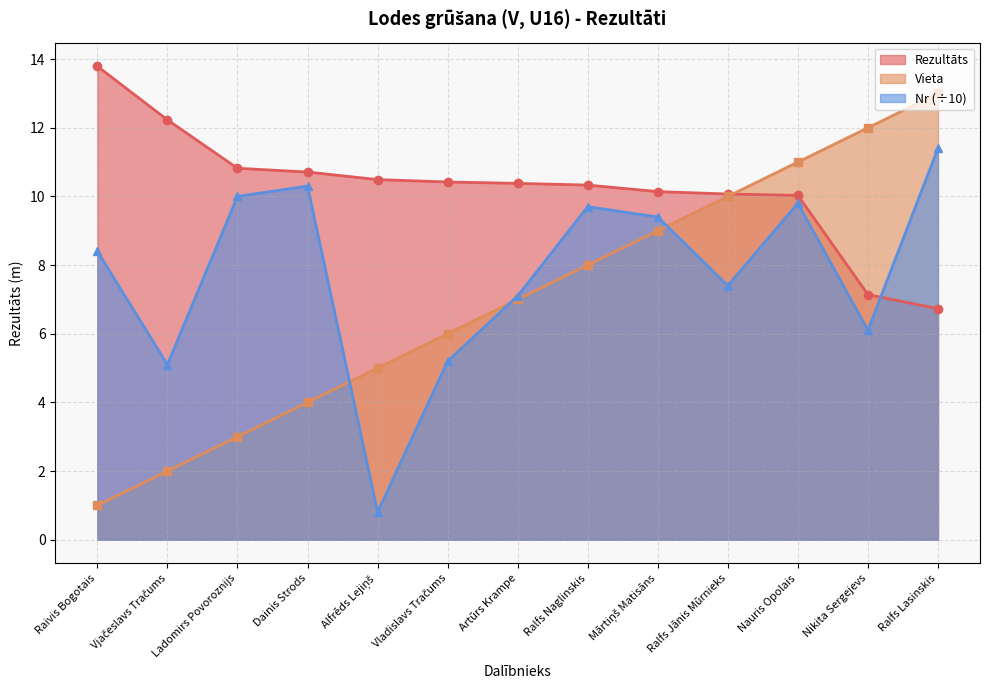

The Rezultāts series shows 10.0 at Nauris Opolais. True or false?

True